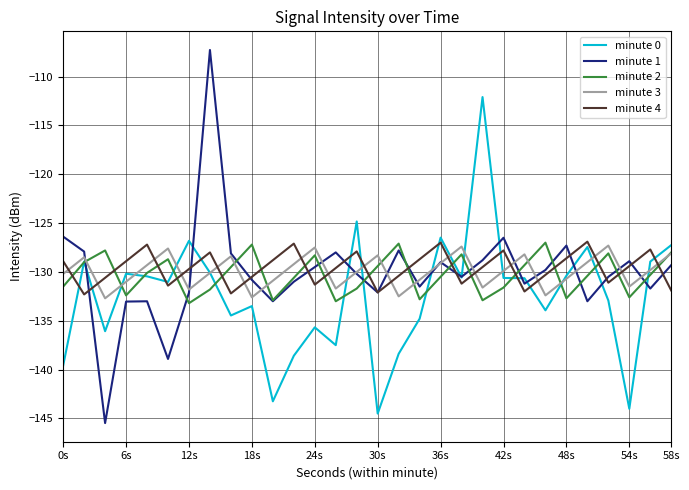

Which series has the widest spread of values?

minute 1